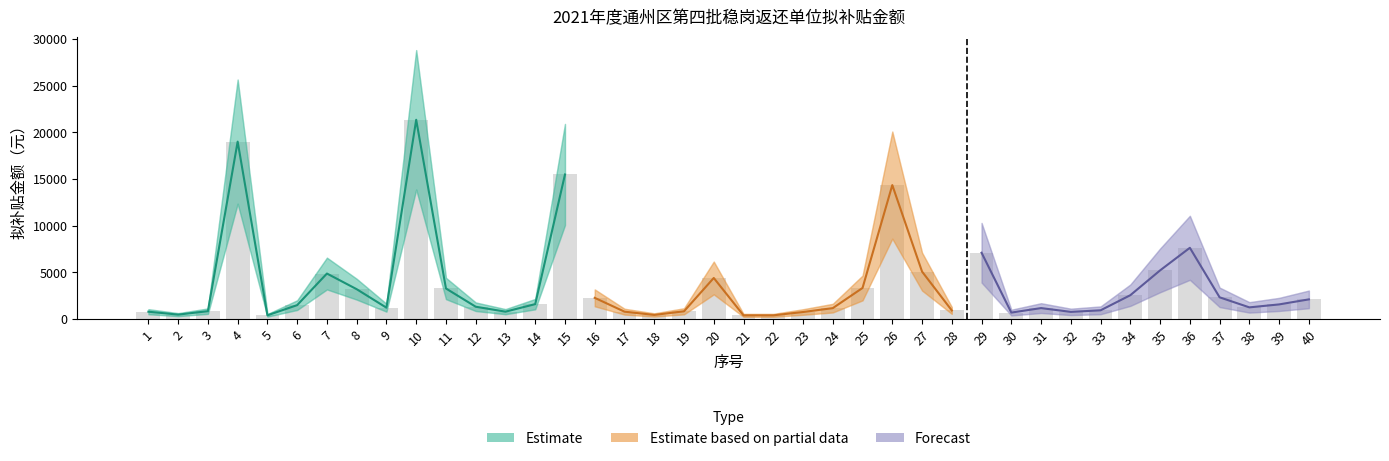

Reading left to right, what are all the values shown in this chart?

1=778	2=465	3=834	4=19020	5=391	6=1483	7=4870	8=3192	9=1208	10=21361	11=3269	12=1311	13=782	14=1590	15=15494	16=2263	17=782	18=432	19=820	20=4396	21=387	22=387	23=744	24=1160	25=3324	26=14357	27=5080	28=911	29=7103	30=683	31=1165	32=759	33=927	34=2549	35=5210	36=7631	37=2320	38=1242	39=1560	40=2100